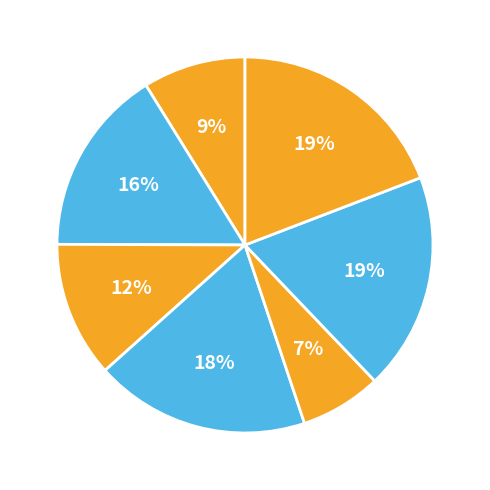

To the nearest percent, what is the average slice percentage?

14%